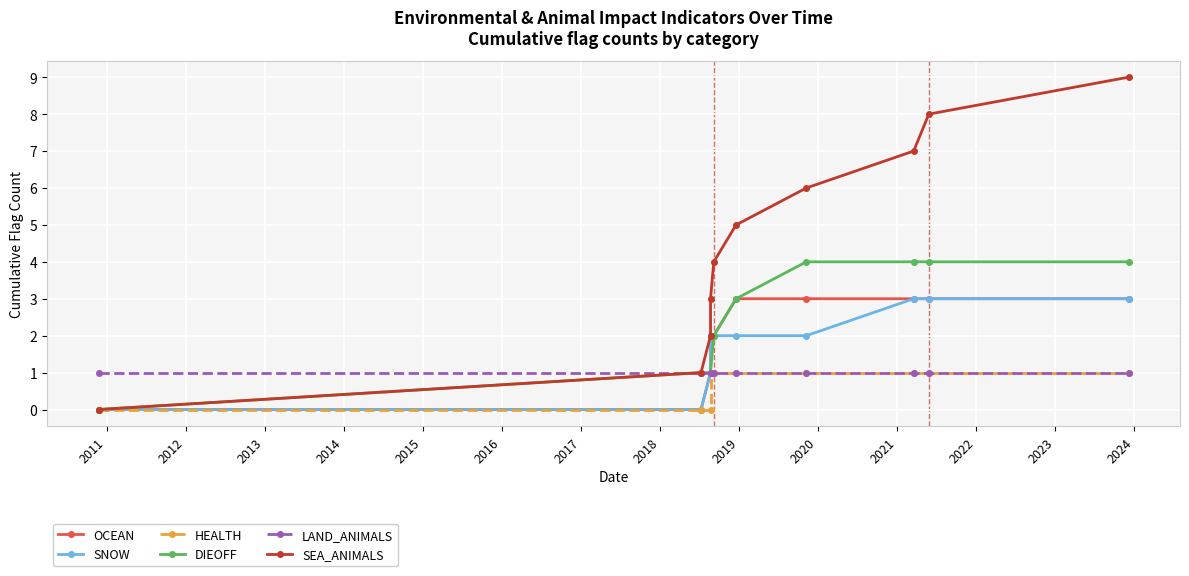

What are all the series names shown in the legend?

OCEAN, SNOW, HEALTH, DIEOFF, LAND_ANIMALS, SEA_ANIMALS